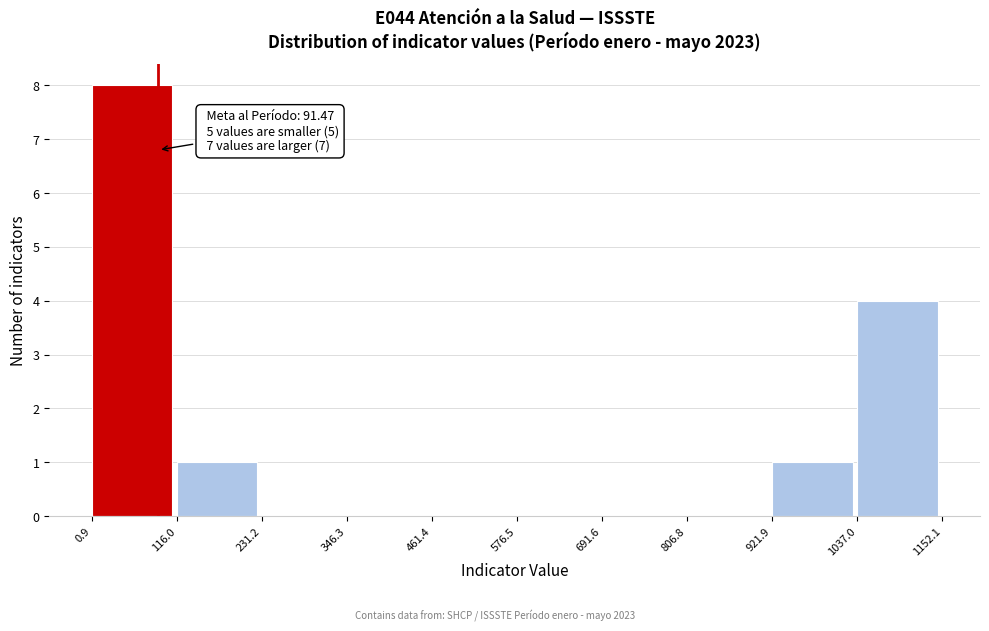

Over which range of the x-axis is the bar tallest?

0.9 to 116.0